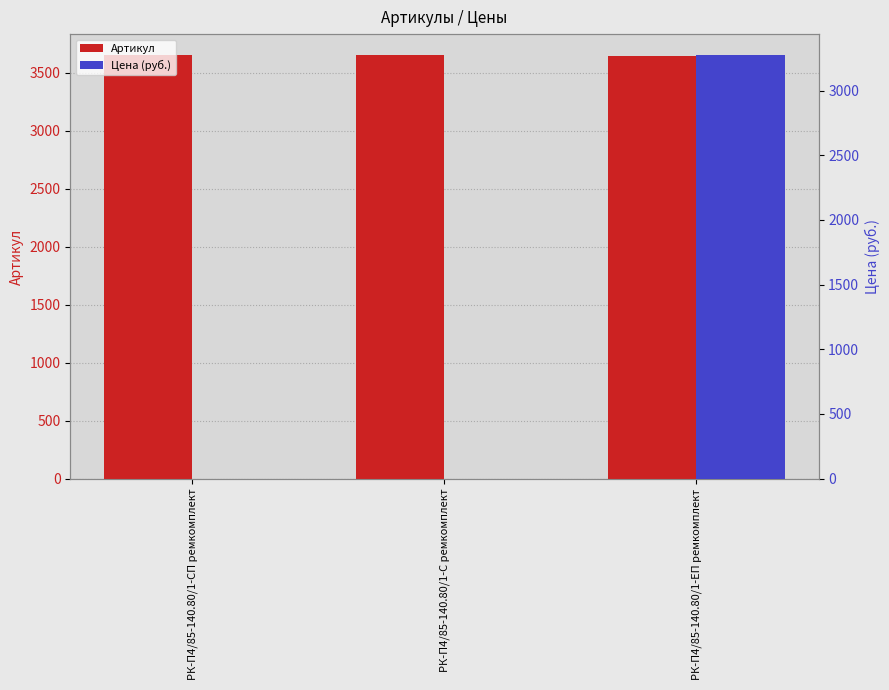

Which category has the lowest value in the Артикул series?

РК-П4/85-140.80/1-ЕП ремкомплект